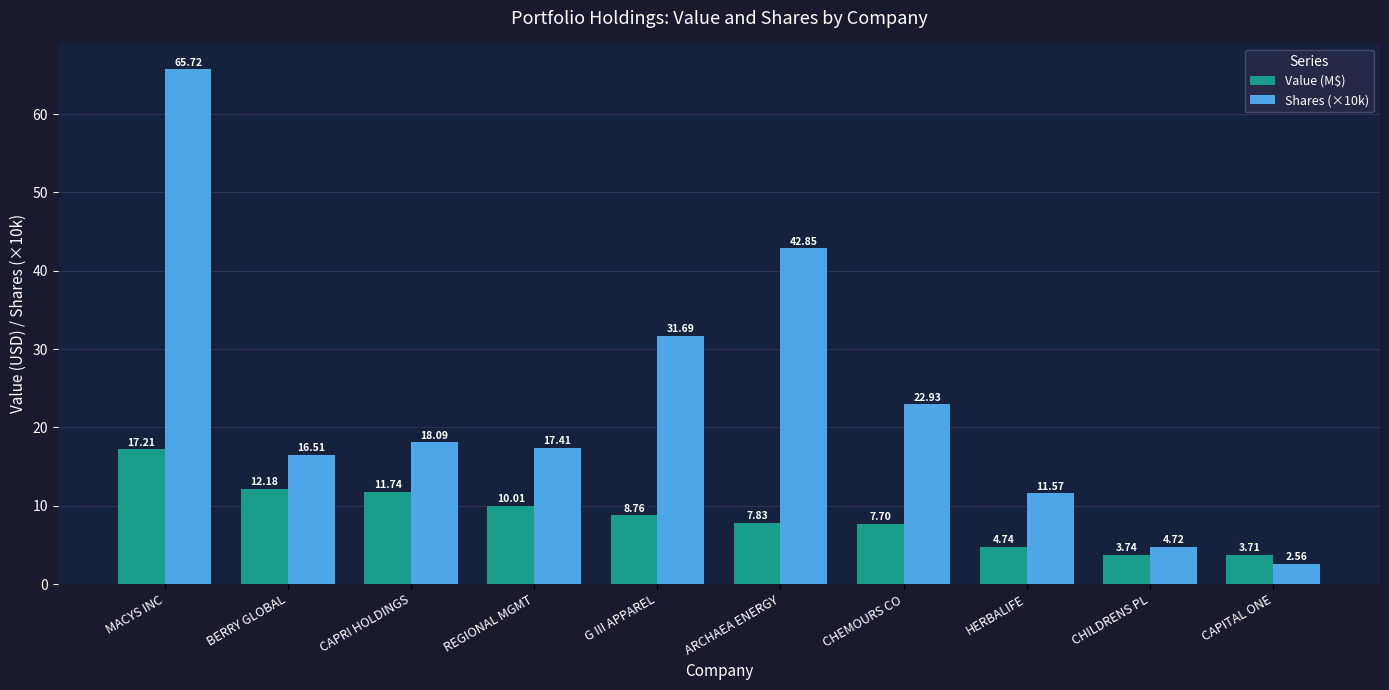

Does the chart contain stacked bars?

No